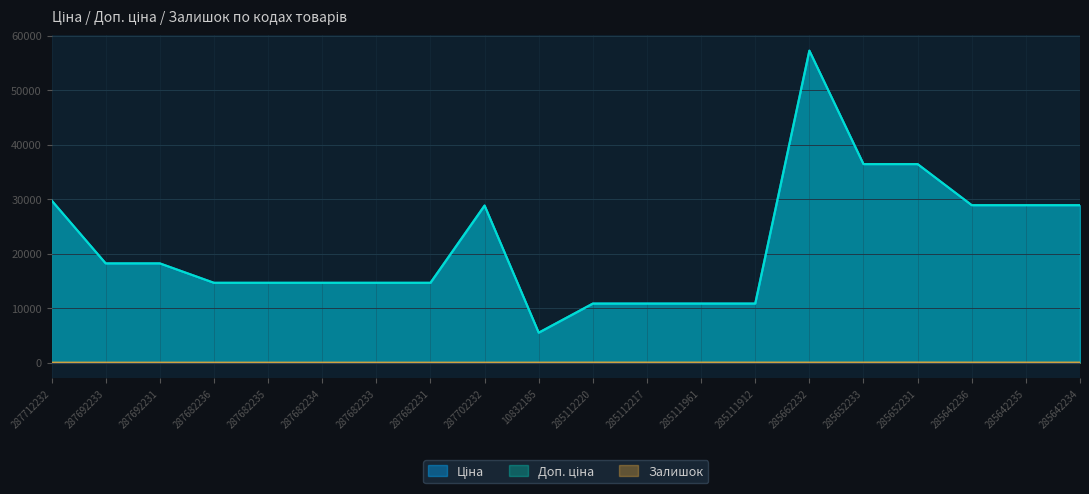

How many lines are shown in the chart?

3